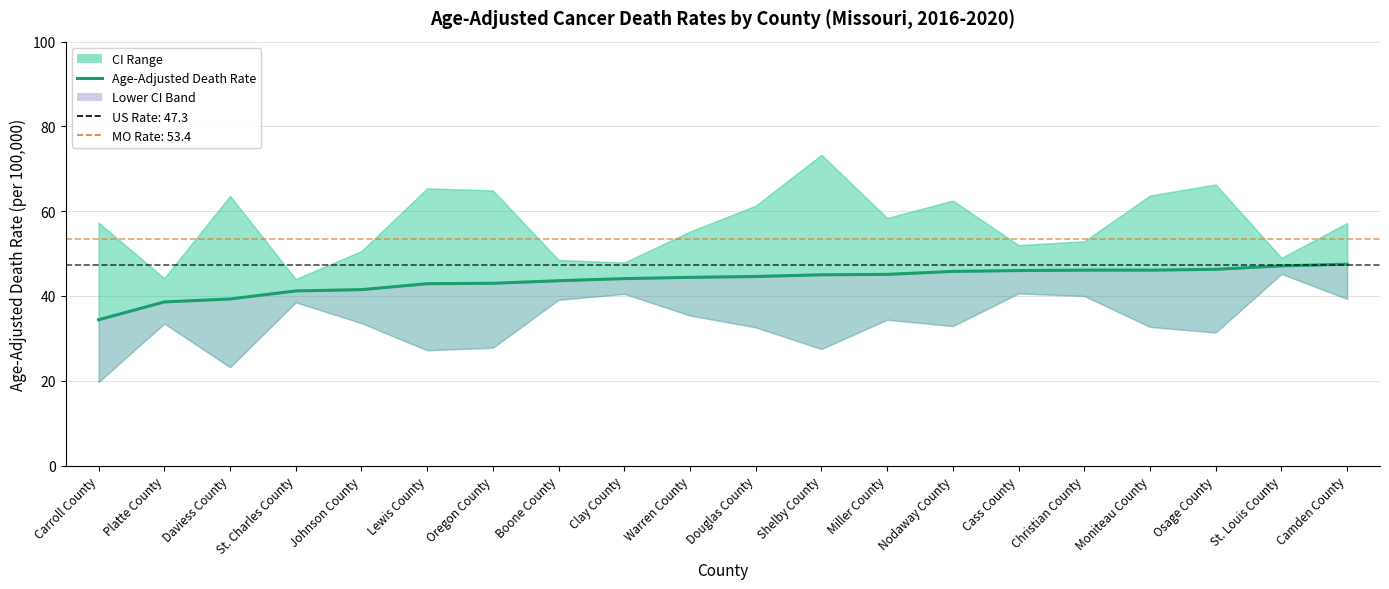

Reading right to left, extract all data points from this chart.

47.5	47.1	46.3	46.1	46.1	46.0	45.8	45.1	45.0	44.6	44.4	44.1	43.6	43.0	42.9	41.5	41.2	39.3	38.6	34.4